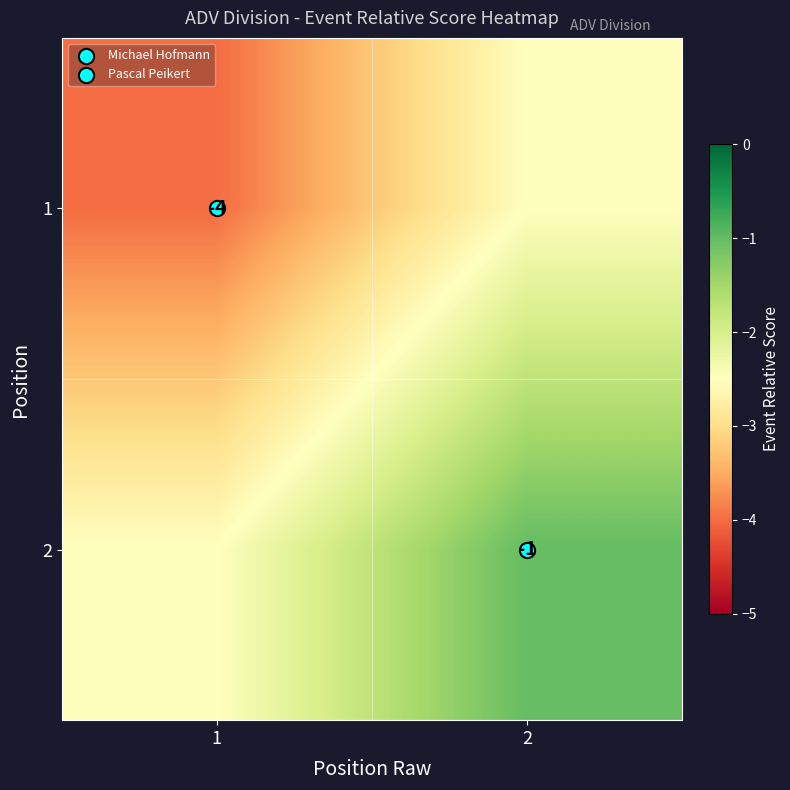

The value of 2 at 1 is -2.5. True or false?

True